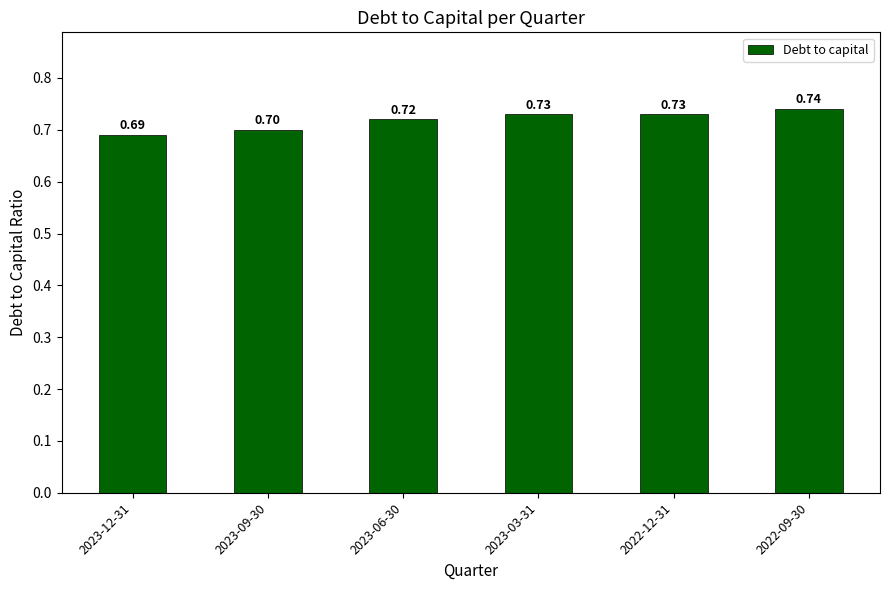

True or false: the data shows 1.2 at 2023-06-30.

False